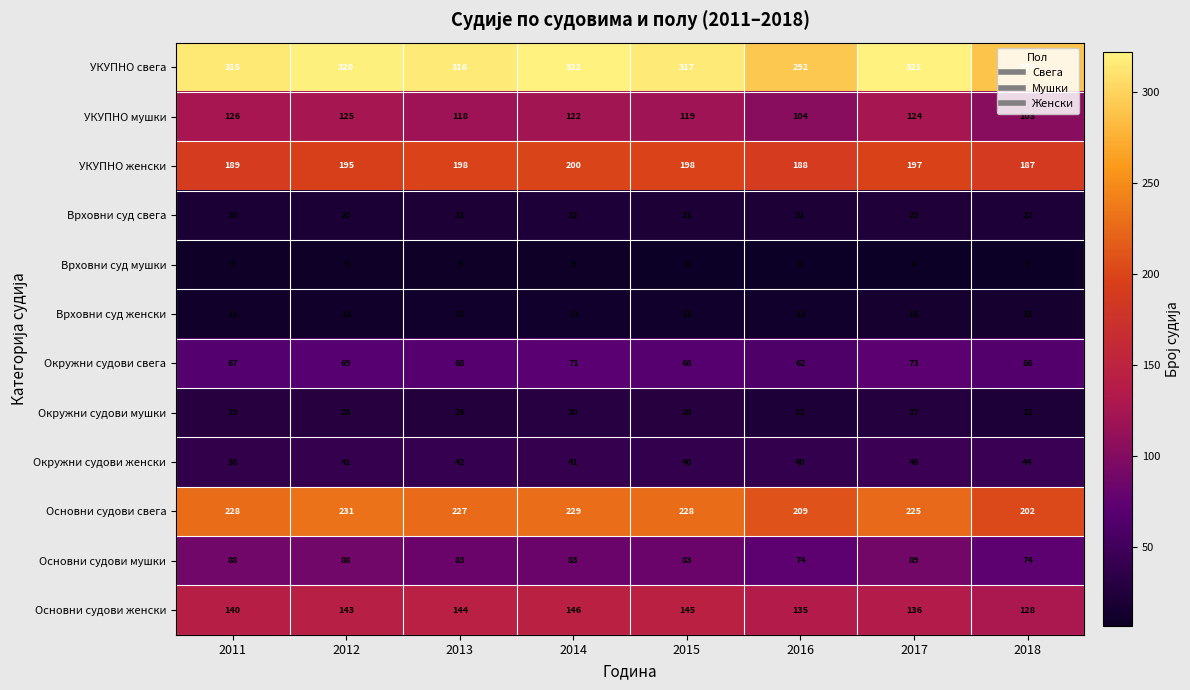

At how many categories does at least one series exceed 128?

8